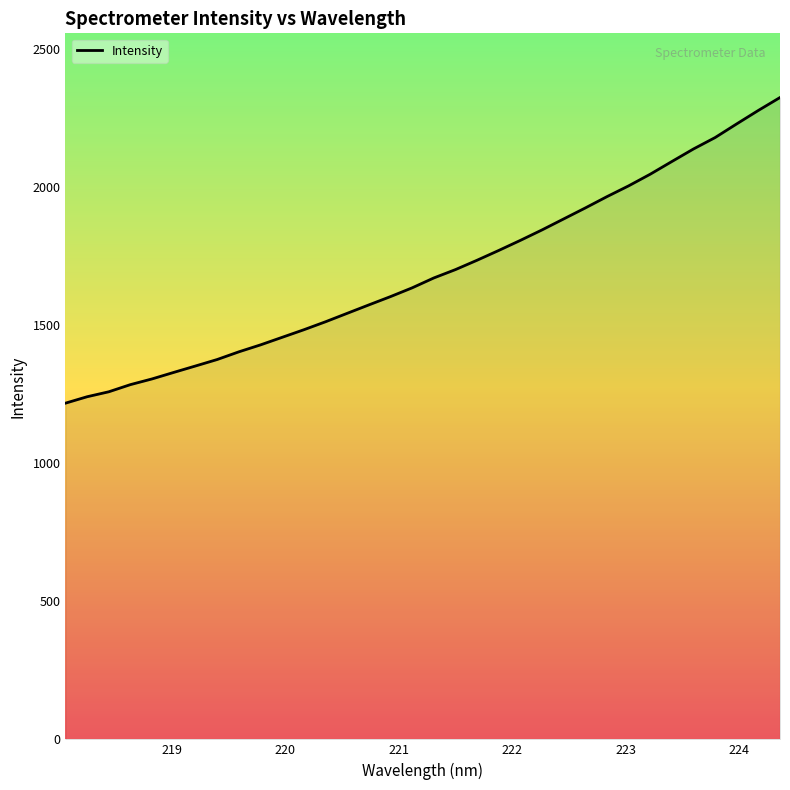

Does the chart display data point markers on the line(s)?

No